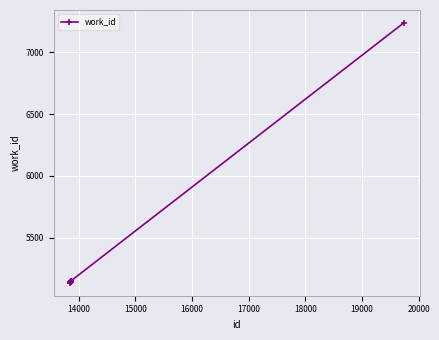

What is the sum of all values?

43245